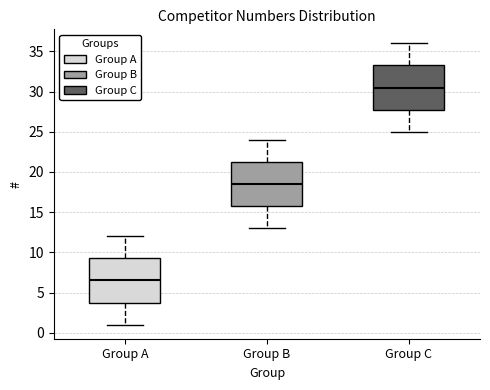

Which box has the lowest median line?

Group A